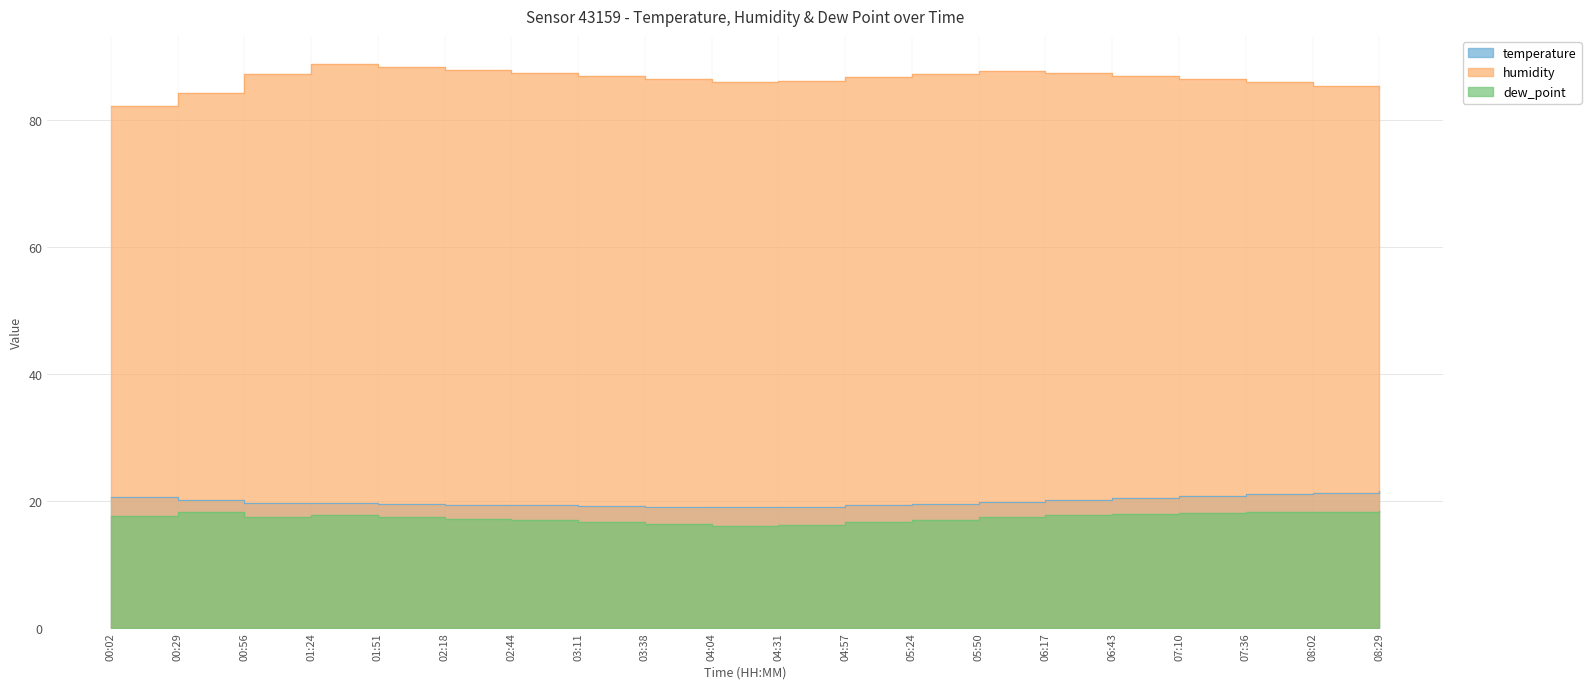

Reading right to left, transcribe all the data shown in this chart.

temperature: 08:29=21.5	08:02=21.3	07:36=21.0	07:10=20.7	06:43=20.4	06:17=20.1	05:50=19.8	05:24=19.5	04:57=19.3	04:31=19.1	04:04=19.0	03:38=19.1	03:11=19.2	02:44=19.3	02:18=19.4	01:51=19.5	01:24=19.6	00:56=19.7	00:29=20.2	00:02=20.6
humidity: 08:29=85.0	08:02=85.5	07:36=86.0	07:10=86.5	06:43=87.0	06:17=87.5	05:50=87.8	05:24=87.3	04:57=86.8	04:31=86.2	04:04=86.0	03:38=86.5	03:11=87.0	02:44=87.5	02:18=88.0	01:51=88.4	01:24=88.9	00:56=87.4	00:29=84.3	00:02=82.3
dew_point: 08:29=18.4	08:02=18.3	07:36=18.2	07:10=18.1	06:43=17.9	06:17=17.7	05:50=17.5	05:24=17.0	04:57=16.6	04:31=16.2	04:04=16.0	03:38=16.3	03:11=16.6	02:44=16.9	02:18=17.2	01:51=17.5	01:24=17.8	00:56=17.5	00:29=18.2	00:02=17.6